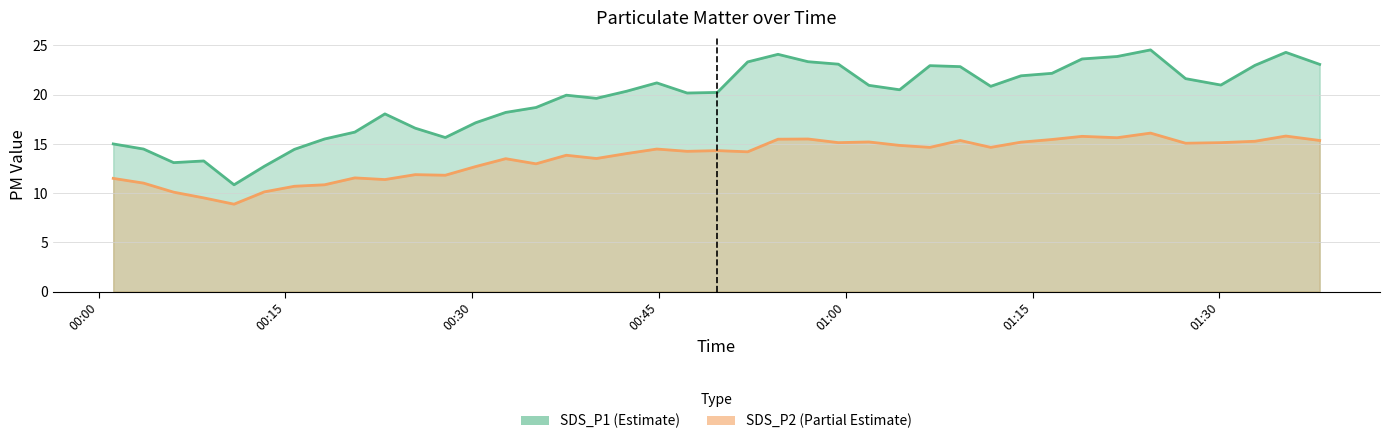

Reading left to right, what are all the values shown in this chart?

SDS_P1: 2023/05/10 00:01:10=15.0	2023/05/10 00:03:36=14.5	2023/05/10 00:06:01=13.1	2023/05/10 00:08:26=13.3	2023/05/10 00:10:52=10.8	2023/05/10 00:13:18=12.7	2023/05/10 00:15:43=14.4	2023/05/10 00:18:08=15.5	2023/05/10 00:20:34=16.2	2023/05/10 00:22:59=18.1	2023/05/10 00:25:25=16.6	2023/05/10 00:27:50=15.7	2023/05/10 00:30:16=17.1	2023/05/10 00:32:41=18.2	2023/05/10 00:35:07=18.7	2023/05/10 00:37:33=19.9	2023/05/10 00:39:58=19.6	2023/05/10 00:42:23=20.4	2023/05/10 00:44:49=21.2	2023/05/10 00:47:15=20.2	2023/05/10 00:49:41=20.2	2023/05/10 00:52:07=23.3	2023/05/10 00:54:33=24.1	2023/05/10 00:56:58=23.4	2023/05/10 00:59:24=23.1	2023/05/10 01:01:51=20.9	2023/05/10 01:04:19=20.5	2023/05/10 01:06:45=22.9	2023/05/10 01:09:11=22.9	2023/05/10 01:11:38=20.9	2023/05/10 01:14:04=21.9	2023/05/10 01:16:33=22.2	2023/05/10 01:18:58=23.6	2023/05/10 01:21:47=23.9	2023/05/10 01:24:28=24.6	2023/05/10 01:27:17=21.6	2023/05/10 01:30:07=21.0	2023/05/10 01:32:51=23.0	2023/05/10 01:35:20=24.3	2023/05/10 01:38:03=23.1
SDS_P2: 2023/05/10 00:01:10=11.5	2023/05/10 00:03:36=11.0	2023/05/10 00:06:01=10.1	2023/05/10 00:08:26=9.5	2023/05/10 00:10:52=8.9	2023/05/10 00:13:18=10.1	2023/05/10 00:15:43=10.7	2023/05/10 00:18:08=10.8	2023/05/10 00:20:34=11.6	2023/05/10 00:22:59=11.4	2023/05/10 00:25:25=11.9	2023/05/10 00:27:50=11.8	2023/05/10 00:30:16=12.7	2023/05/10 00:32:41=13.5	2023/05/10 00:35:07=13.0	2023/05/10 00:37:33=13.8	2023/05/10 00:39:58=13.5	2023/05/10 00:42:23=14.0	2023/05/10 00:44:49=14.5	2023/05/10 00:47:15=14.2	2023/05/10 00:49:41=14.3	2023/05/10 00:52:07=14.2	2023/05/10 00:54:33=15.5	2023/05/10 00:56:58=15.5	2023/05/10 00:59:24=15.1	2023/05/10 01:01:51=15.2	2023/05/10 01:04:19=14.8	2023/05/10 01:06:45=14.7	2023/05/10 01:09:11=15.3	2023/05/10 01:11:38=14.7	2023/05/10 01:14:04=15.2	2023/05/10 01:16:33=15.4	2023/05/10 01:18:58=15.8	2023/05/10 01:21:47=15.6	2023/05/10 01:24:28=16.1	2023/05/10 01:27:17=15.1	2023/05/10 01:30:07=15.1	2023/05/10 01:32:51=15.3	2023/05/10 01:35:20=15.8	2023/05/10 01:38:03=15.3